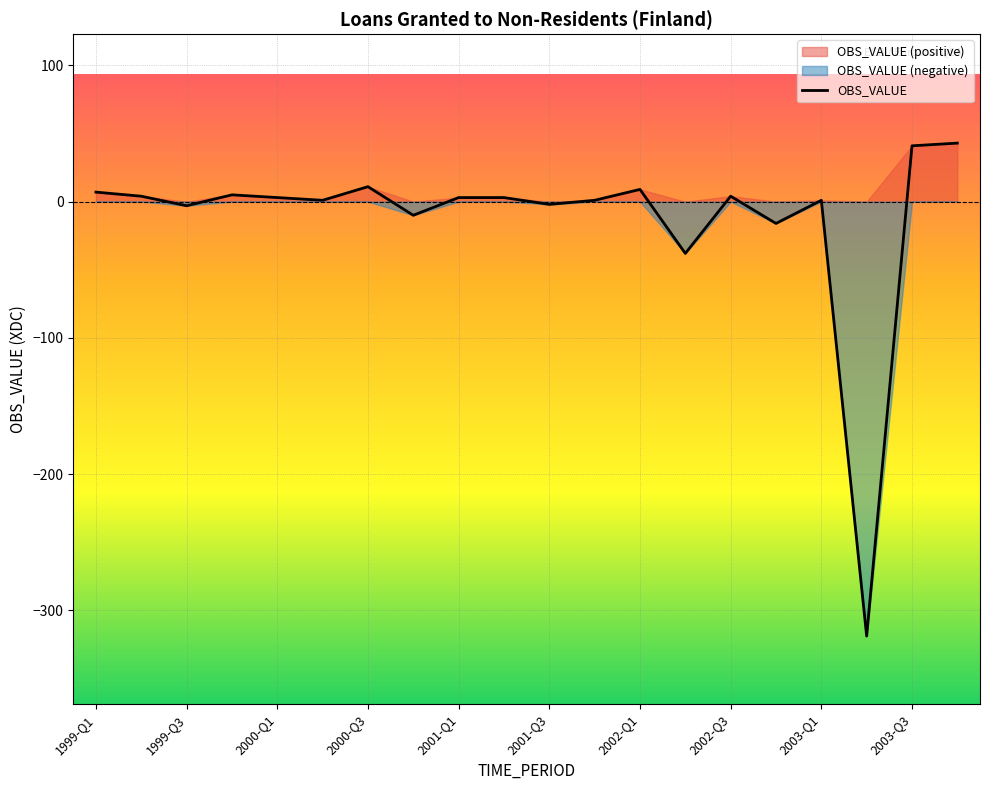

How many lines are shown in the chart?

1